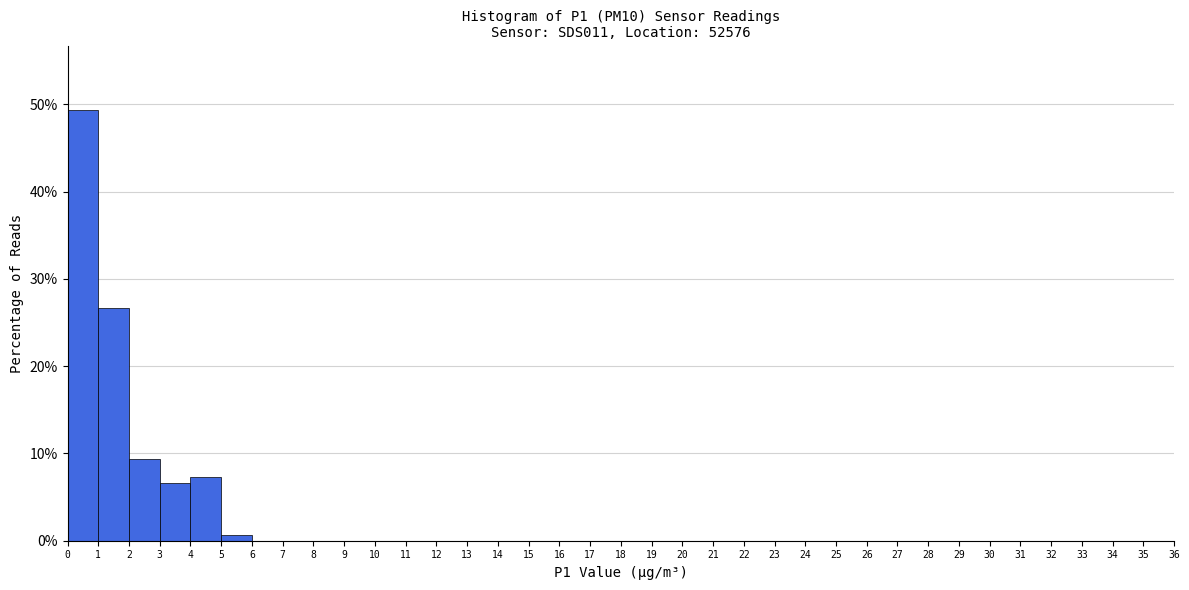

Reading left to right, list every bar in this chart as the range it spans on the x-axis followed by its height. The values are not printed on the chart, so give them approximately, as read against the axis.

0 to 1: 49
1 to 2: 27
2 to 3: 9
3 to 4: 7
4 to 5: 7
5 to 6: under 1
6 to 7: 0
7 to 8: 0
8 to 9: 0
9 to 10: 0
10 to 11: 0
11 to 12: 0
12 to 13: 0
13 to 14: 0
14 to 15: 0
15 to 16: 0
16 to 17: 0
17 to 18: 0
18 to 19: 0
19 to 20: 0
20 to 21: 0
21 to 22: 0
22 to 23: 0
23 to 24: 0
24 to 25: 0
25 to 26: 0
26 to 27: 0
27 to 28: 0
28 to 29: 0
29 to 30: 0
30 to 31: 0
31 to 32: 0
32 to 33: 0
33 to 34: 0
34 to 35: 0
35 to 36: 0